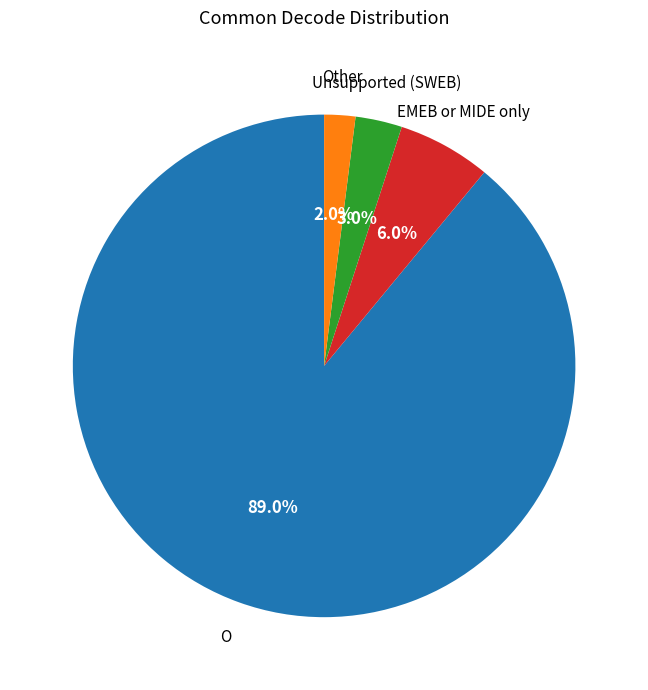

Does any single category account for the majority?

Yes